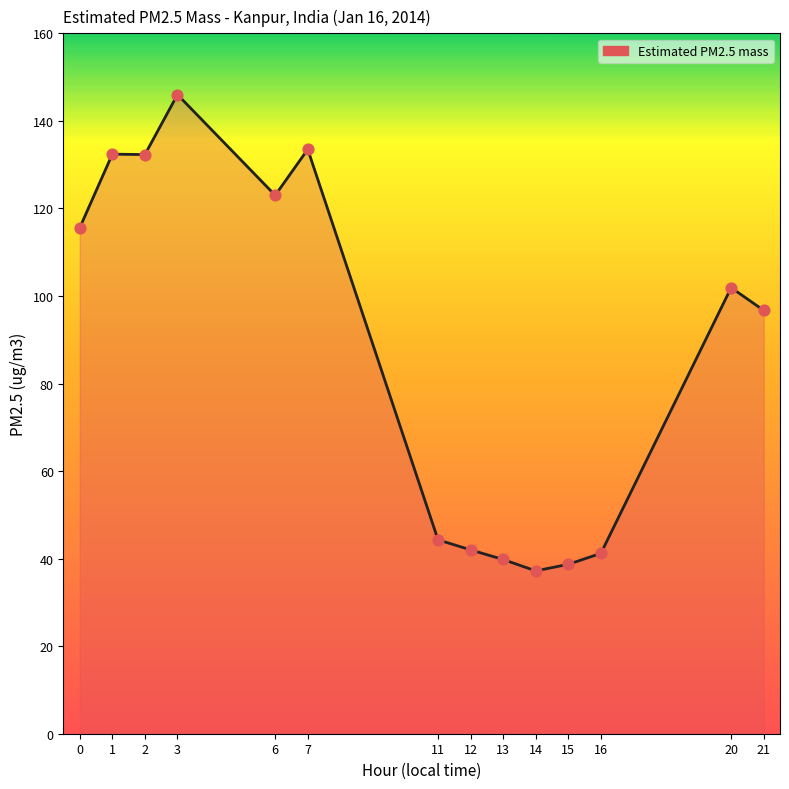

What is the ratio of the value at 7 to the value at 2?

1.0